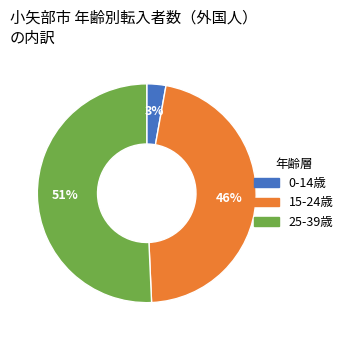

To the nearest percent, what is the average slice percentage?

33%